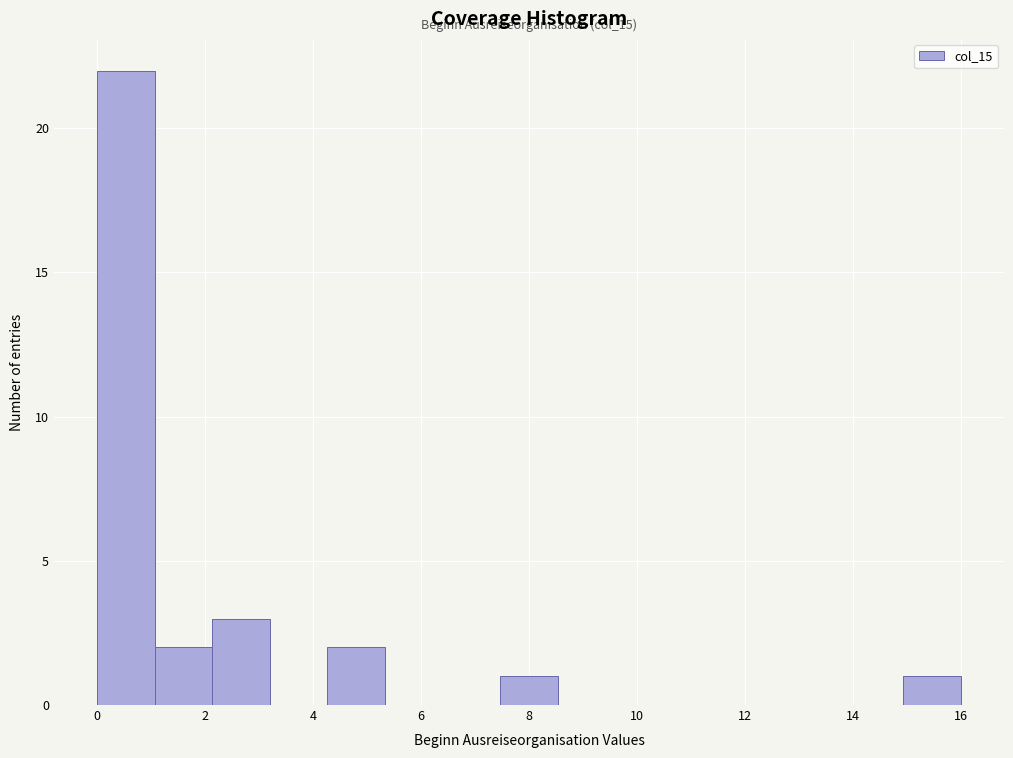

Over which range of the x-axis is the bar tallest?

0.0 to 1.0